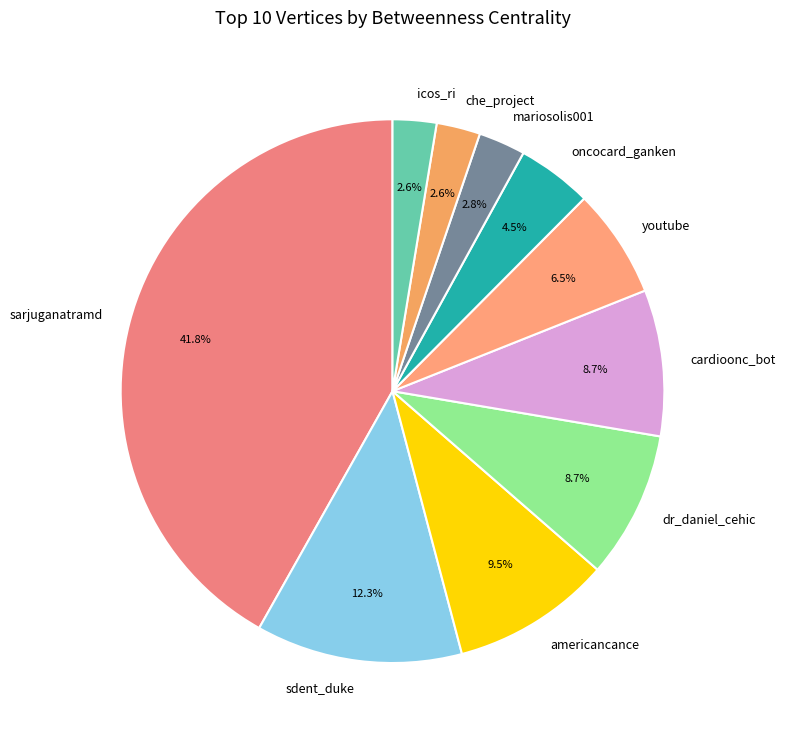

Which category has the biggest portion of the pie?

sarjuganatramd